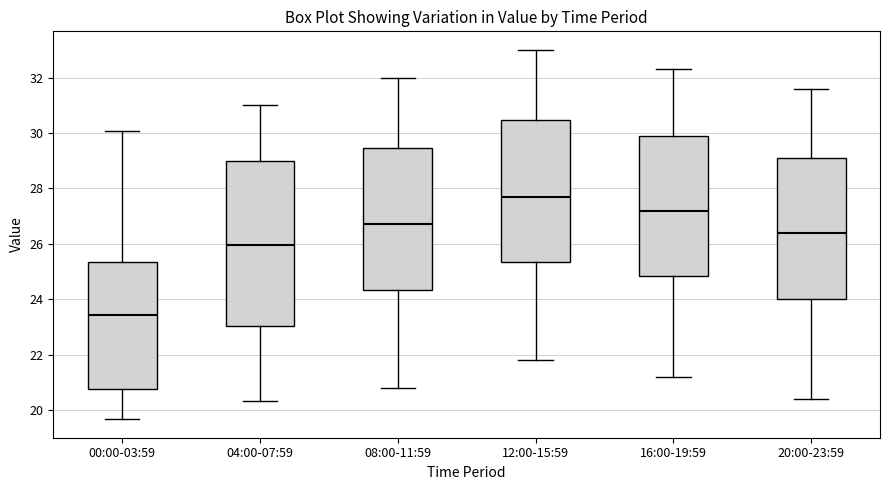

Where is the lower edge of the box for 12:00-15:59 on the y-axis? The values are not printed on the chart, so give them approximately, as read against the axis.

25.4